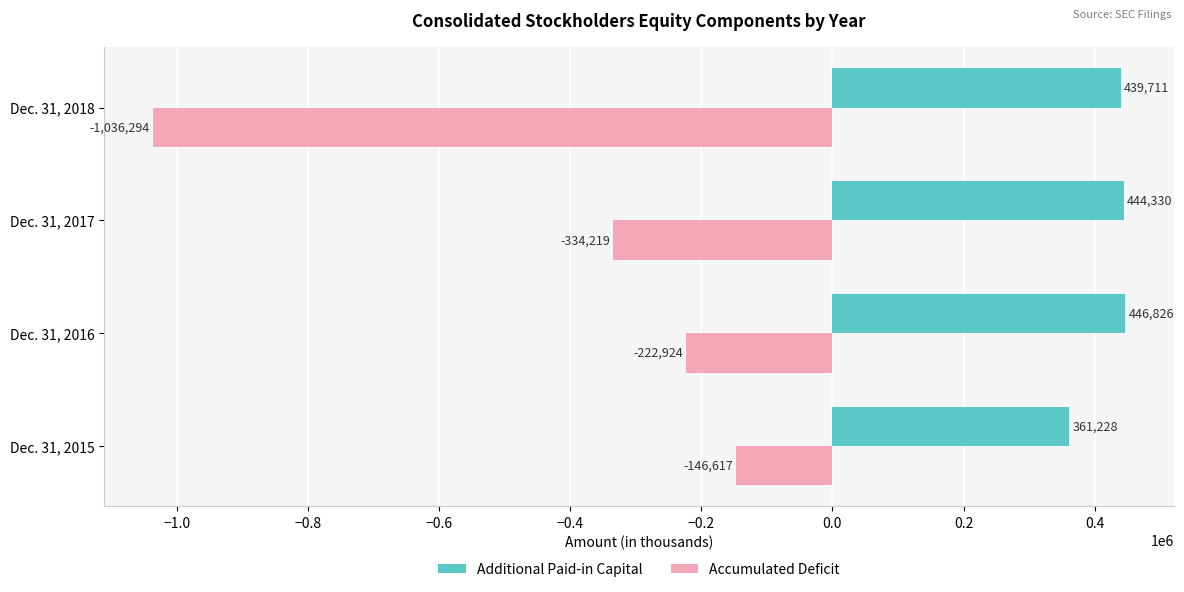

What are all the series names shown in the legend?

Additional Paid-in Capital, Accumulated Deficit